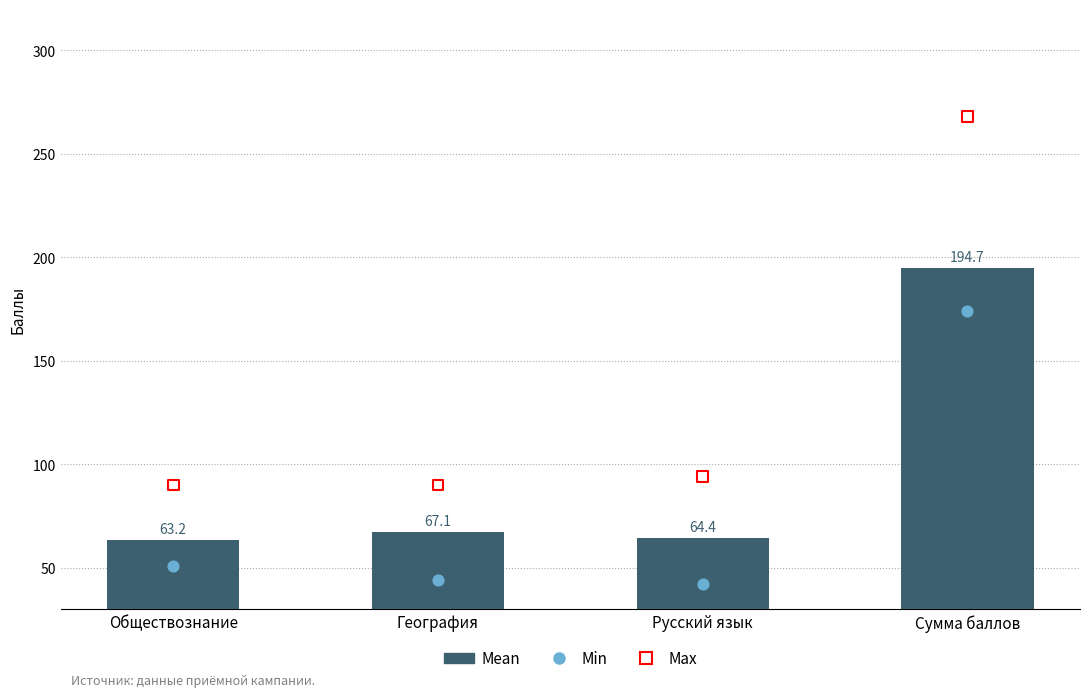

Between Сумма баллов and Русский язык, which is larger?

Сумма баллов